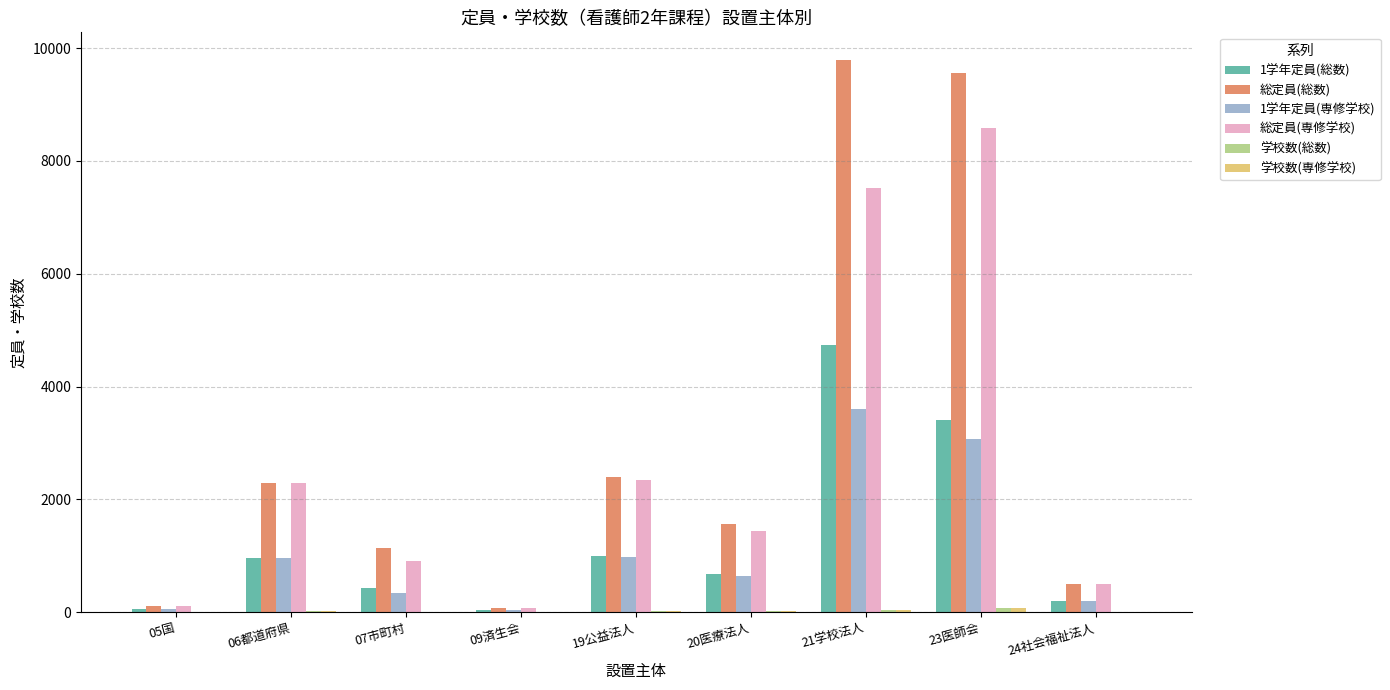

What is the maximum value shown in the chart?

9790